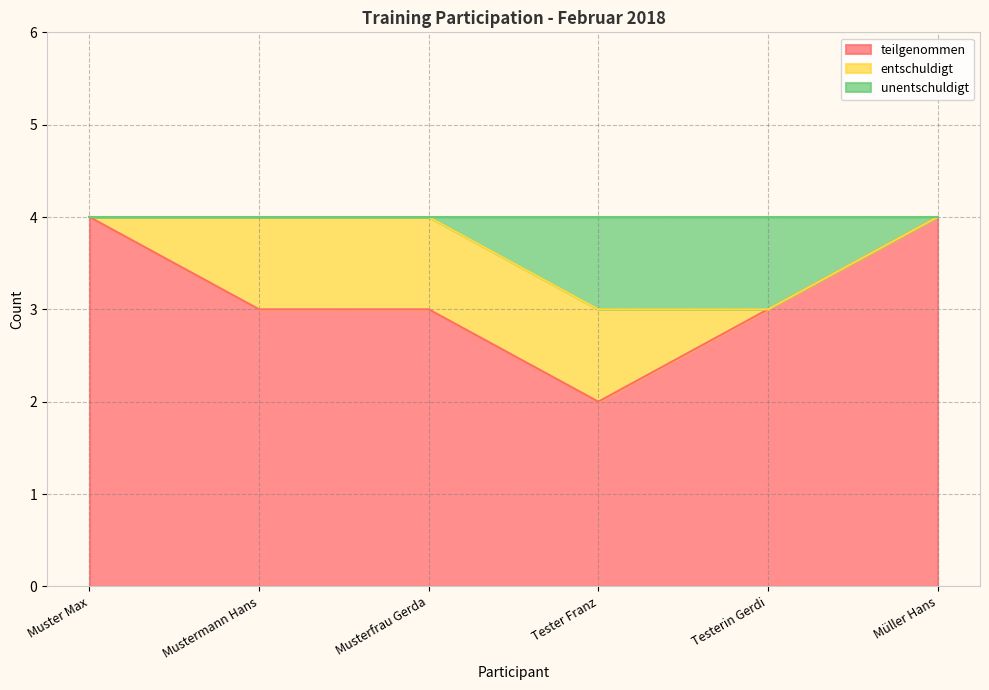

What position from the left is Mustermann Hans?

2